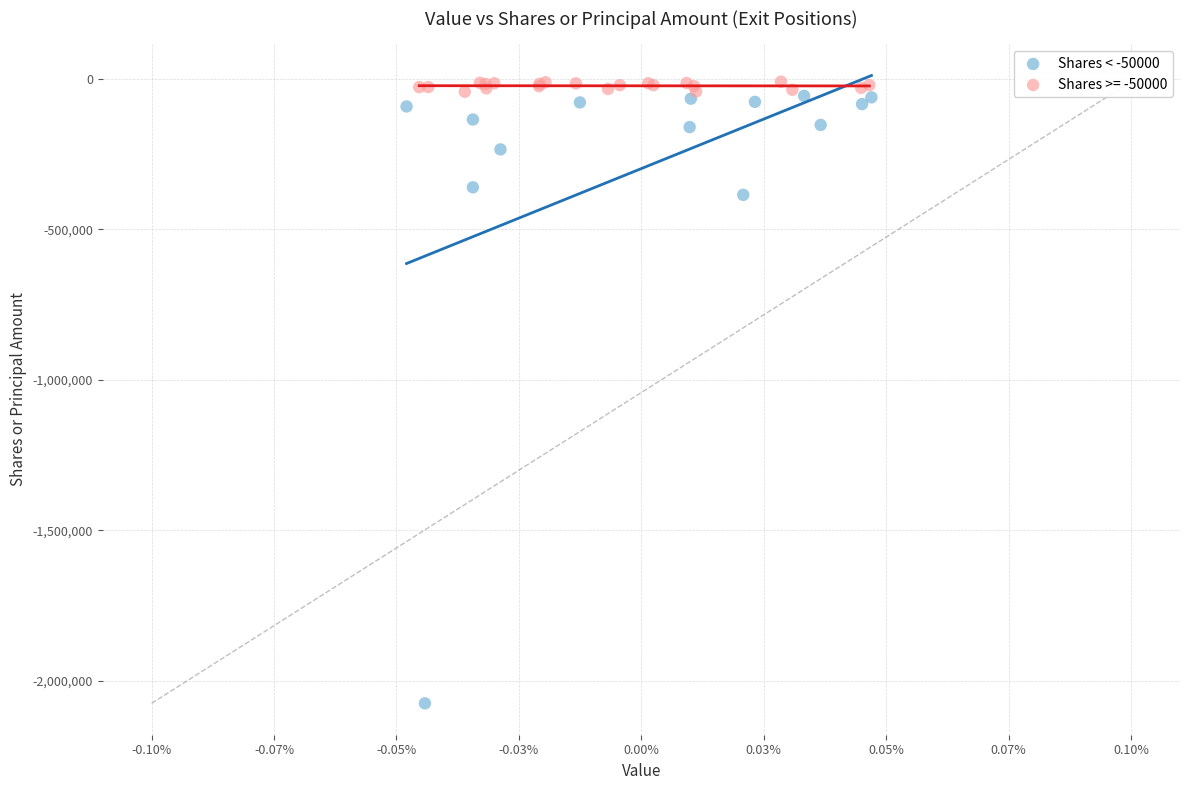

Which series has the largest Y range (max minus min)?

Shares < -50000